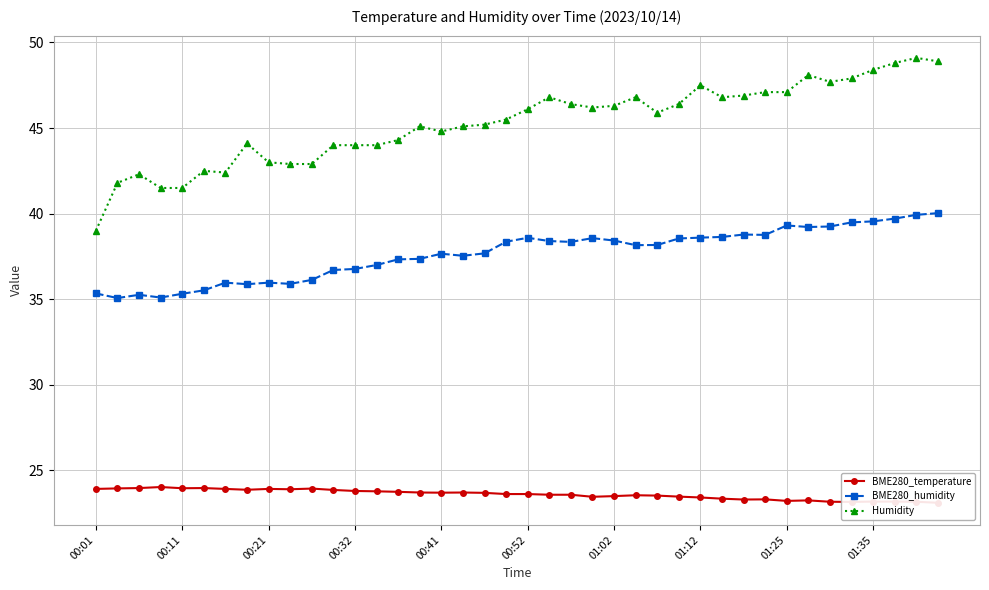

True or false: BME280_humidity has more than 1 points higher than both neighbors.

True